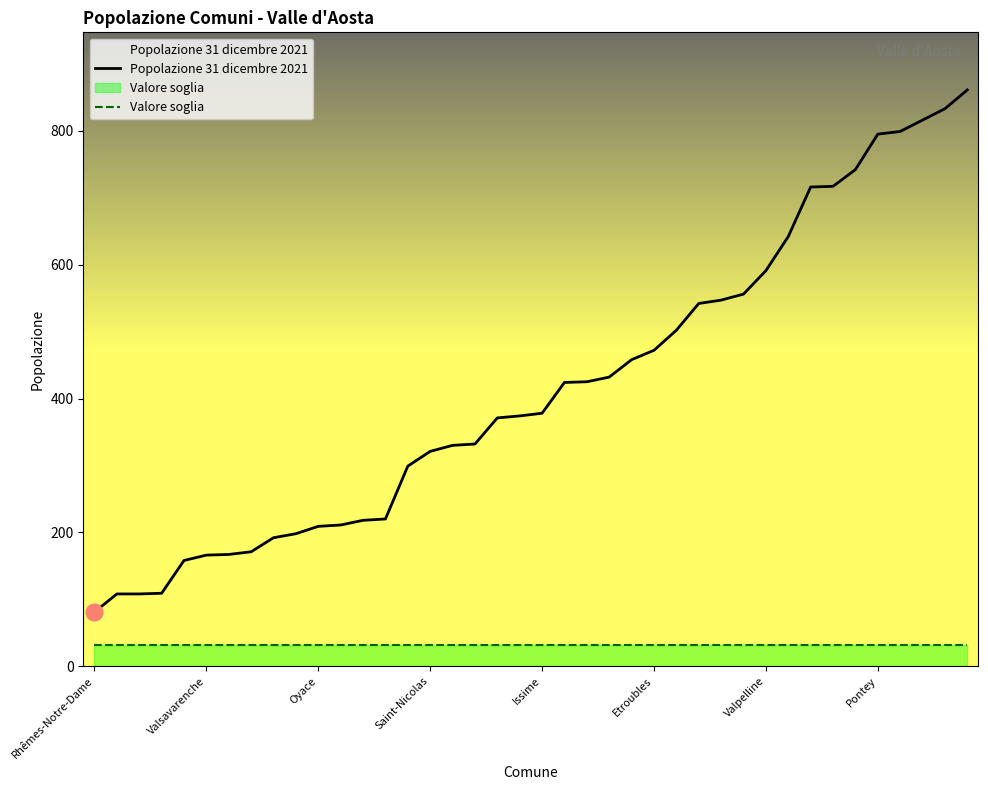

At which category is the sum across all series the highest?

39